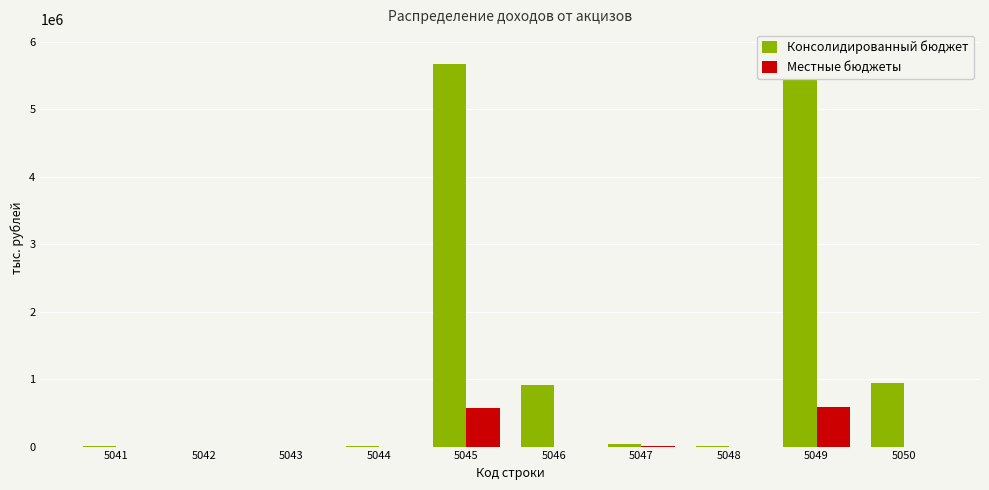

What are all the series names shown in the legend?

Консолидированный бюджет, Местные бюджеты